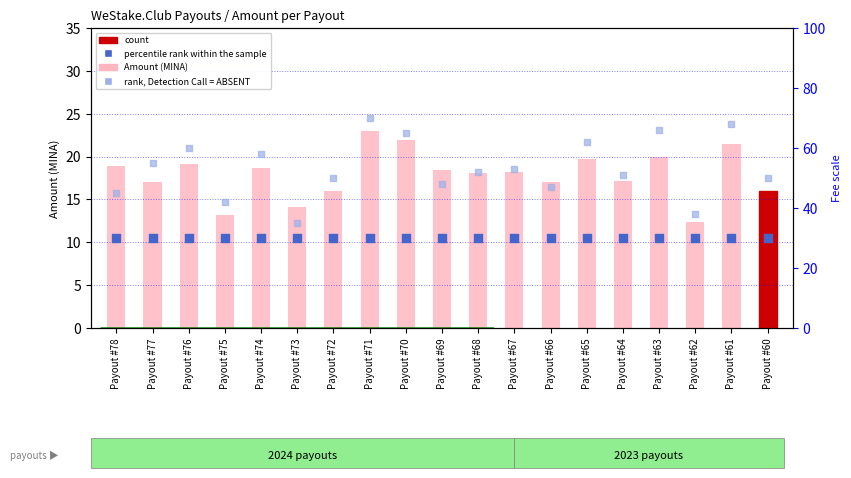

At which category is the sum across all series the highest?

Payout #71